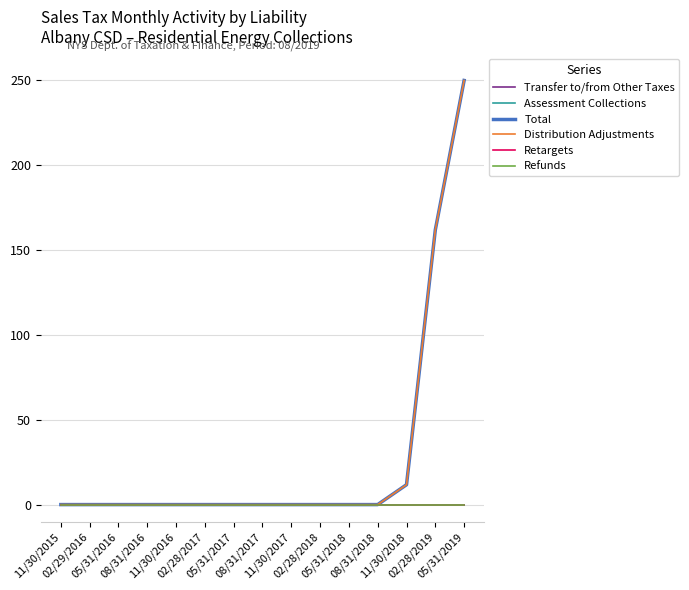

Which category has the highest value across all series?

05/31/2019